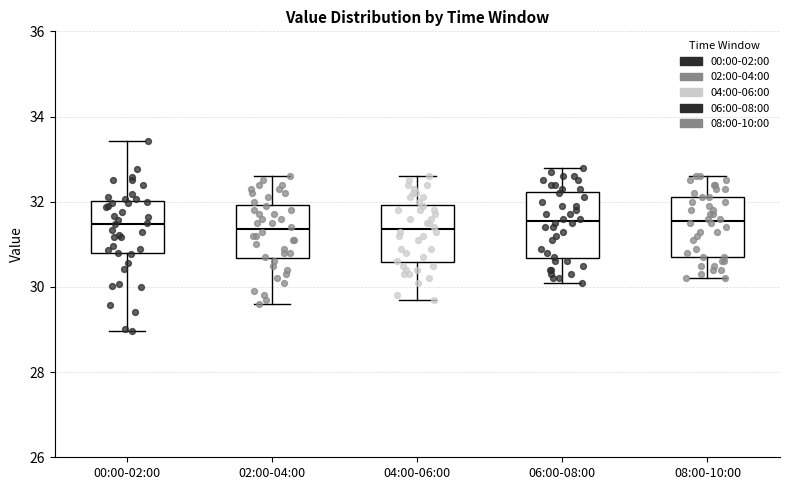

Where does the median line of the box for 00:00-02:00 sit on the y-axis? The values are not printed on the chart, so give them approximately, as read against the axis.

31.4